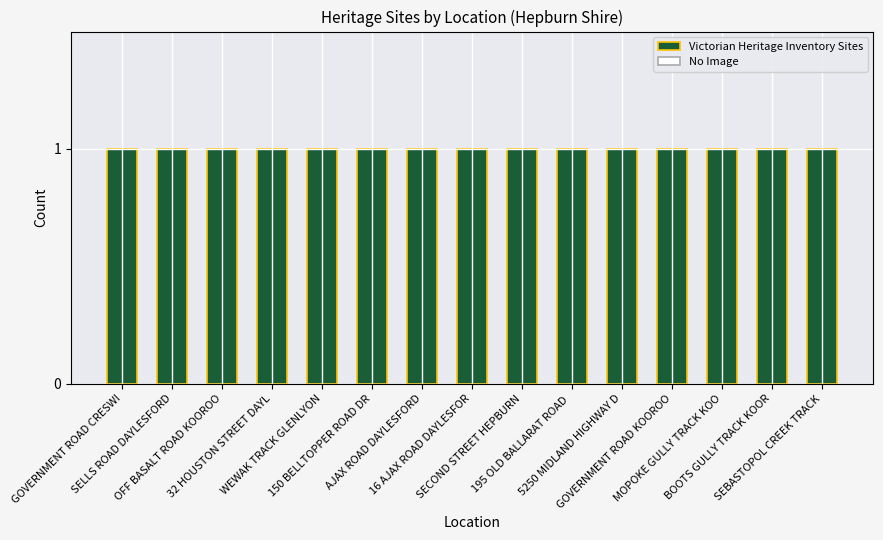

Count the number of categories in the chart.

15